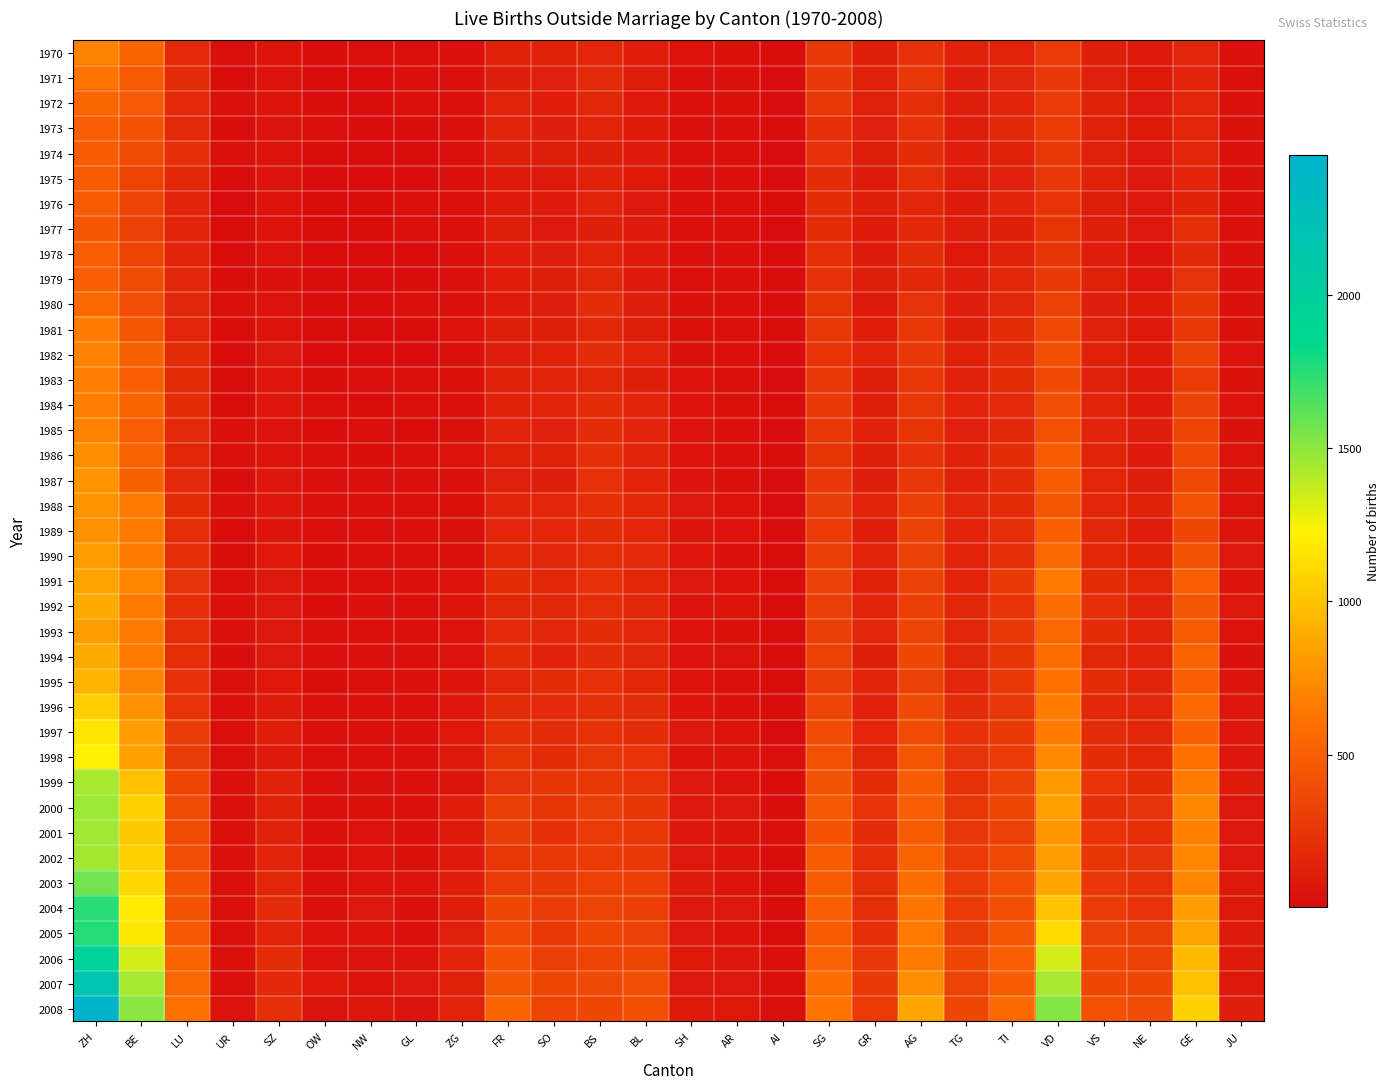

What is the maximum value shown in the chart?

2458